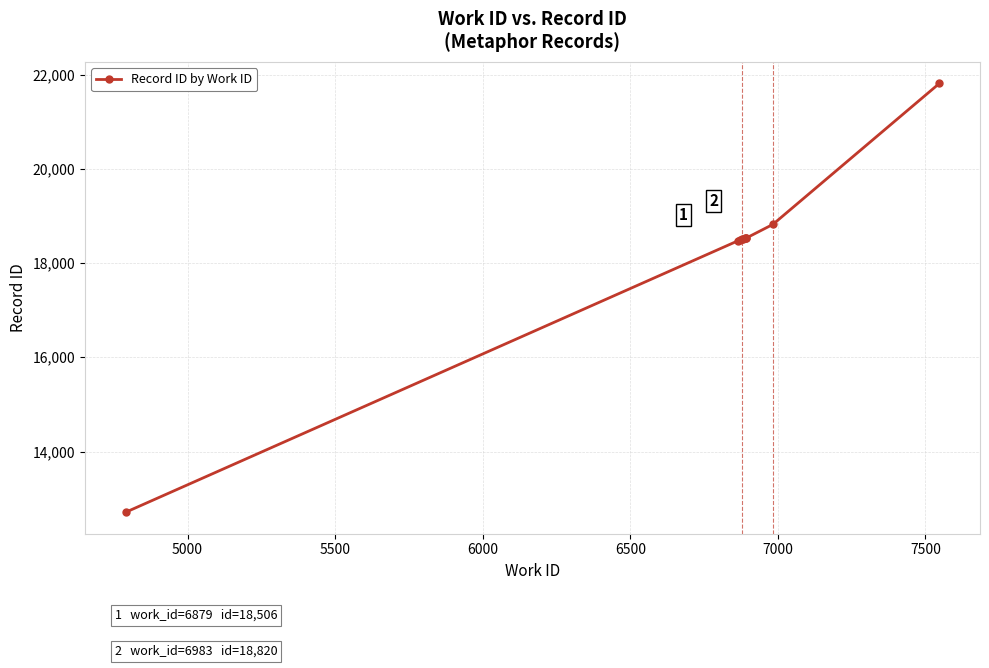

What is the difference between the maximum and minimum values?

9102